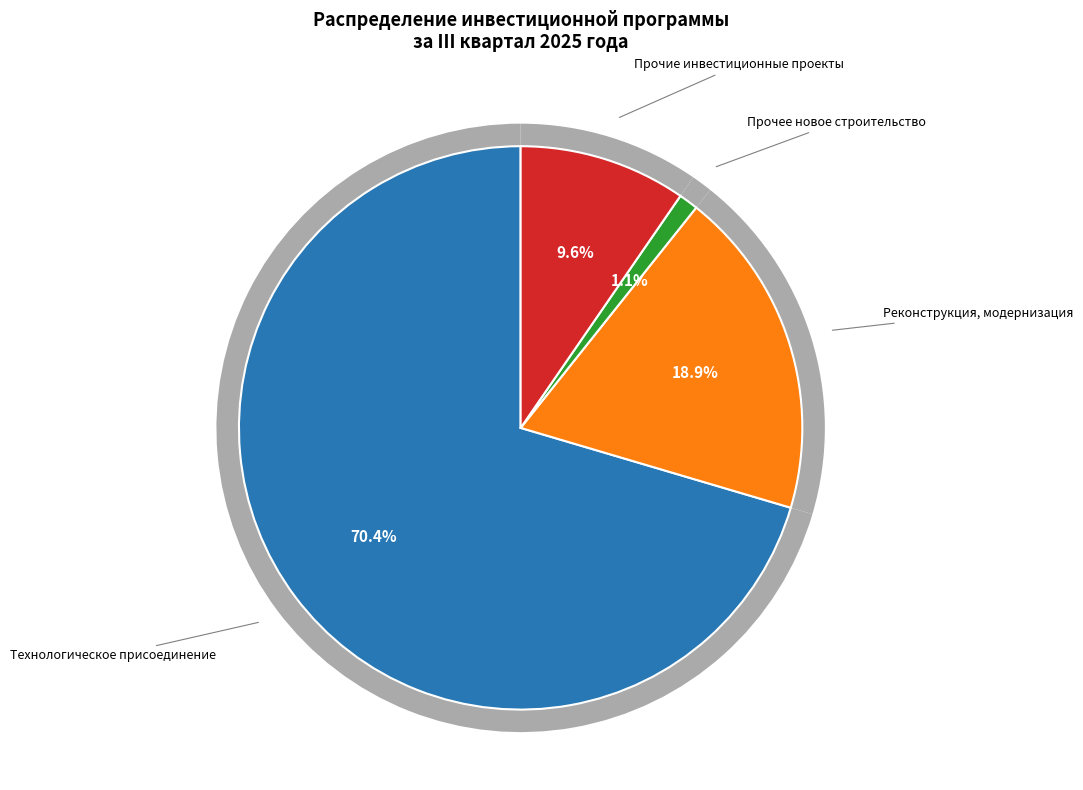

Between Технологическое присоединение and Инвестиционные проекты (прочие), which is larger?

Технологическое присоединение